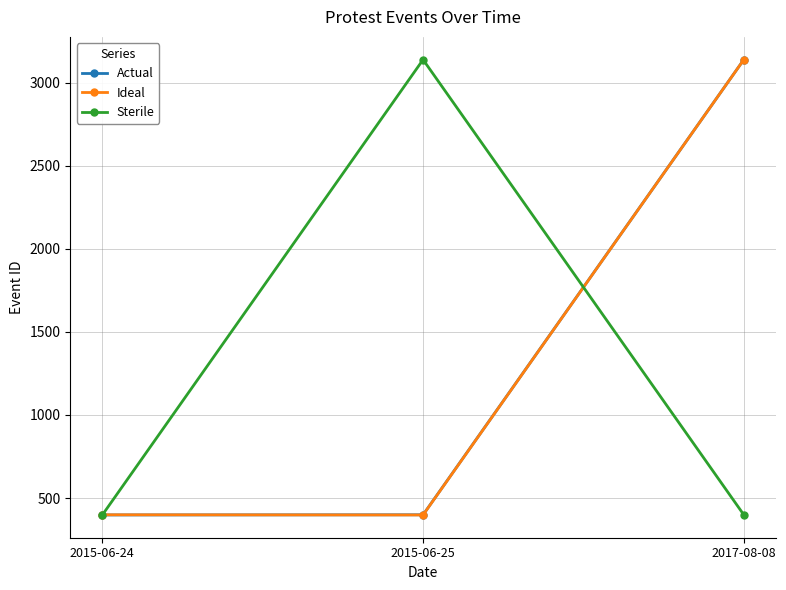

What position from the left is 2015-06-25?

2